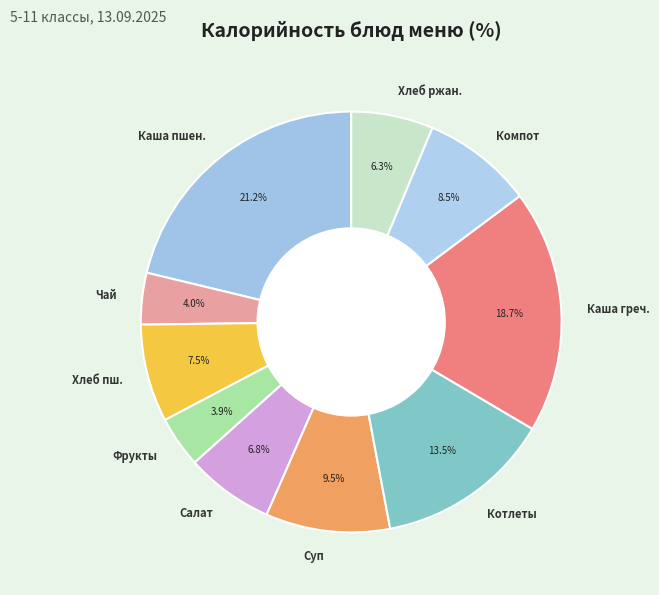

Which category has the biggest portion of the pie?

Каша пшен.